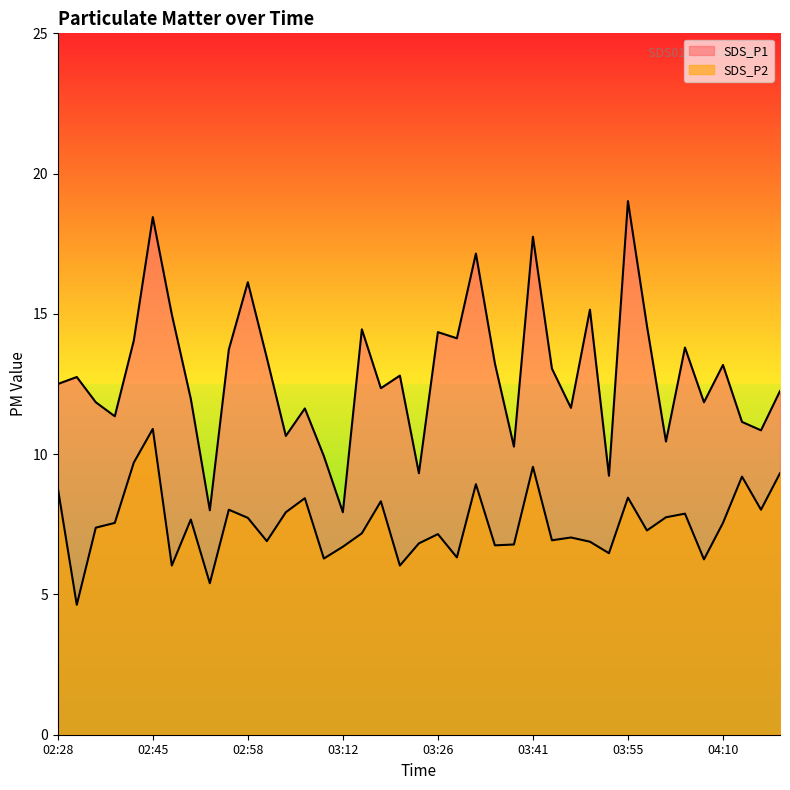

Rank the categories by SDS_P1 value from lowest to highest.

03:12, 02:53, 03:51, 03:23, 03:09, 03:38, 04:01, 03:03, 04:16, 04:13, 02:39, 03:06, 03:46, 02:36, 04:07, 02:50, 04:18, 03:18, 02:28, 02:33, 03:21, 03:43, 04:10, 03:35, 03:01, 02:56, 04:05, 02:42, 03:29, 03:26, 03:15, 03:58, 02:47, 03:48, 02:58, 03:32, 03:41, 02:45, 03:55